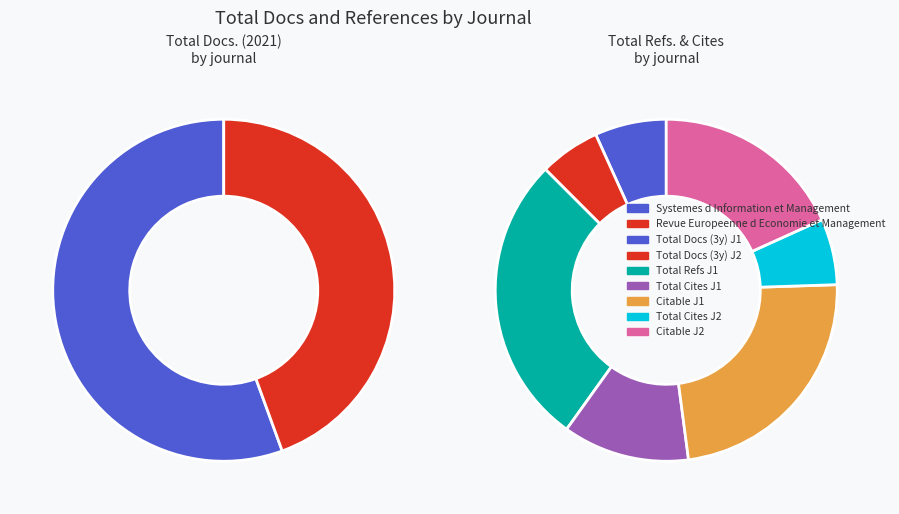

Which slice is the largest?

Systemes d Information et Management